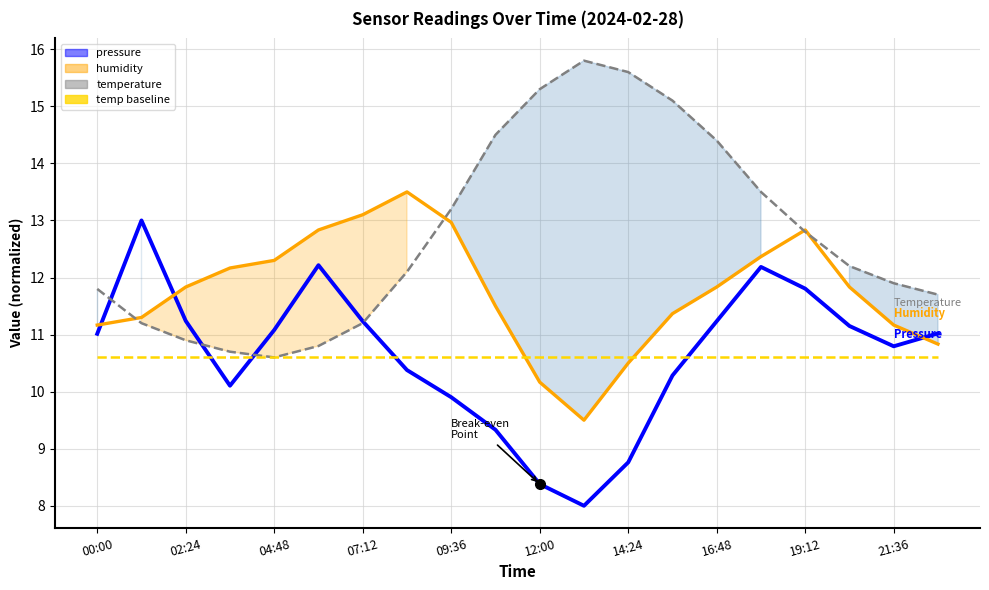

Which series changed the most between 19:12 and 13?

temperature